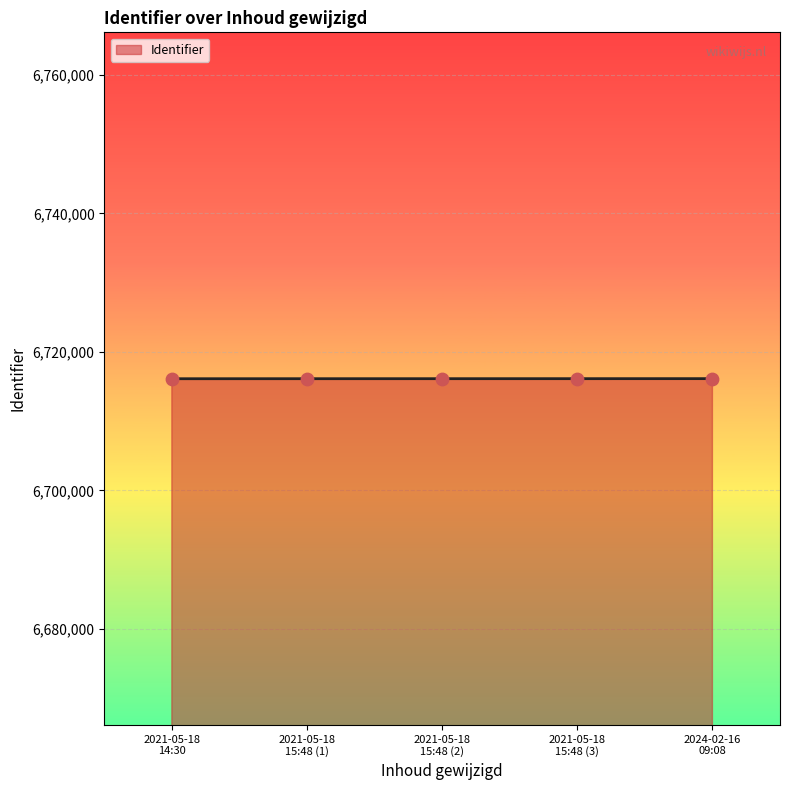

What is the minimum value shown in the chart?

6716133